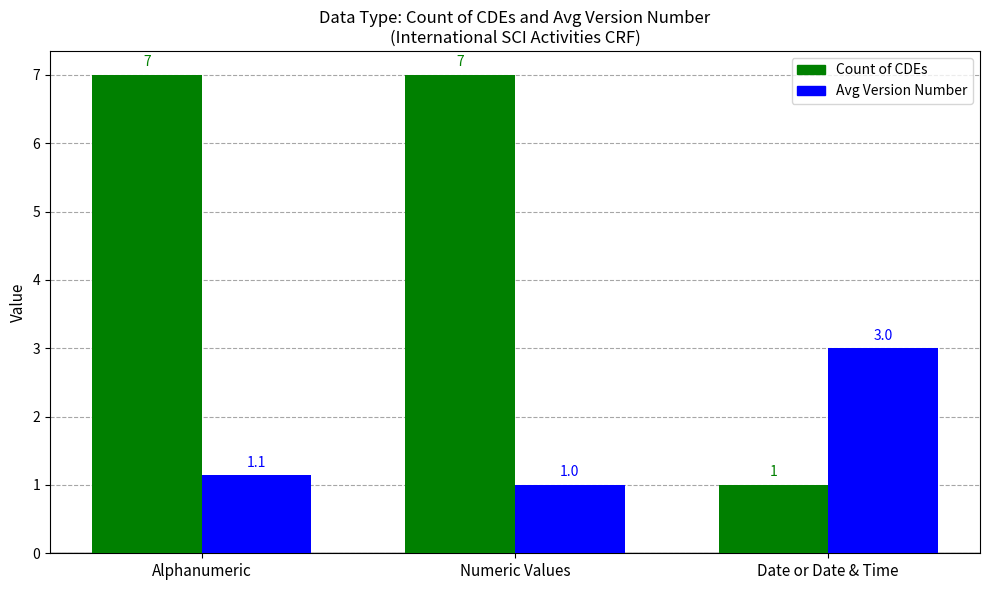

Is it true that Count of CDEs equals 1.0 at Date or Date & Time?

True